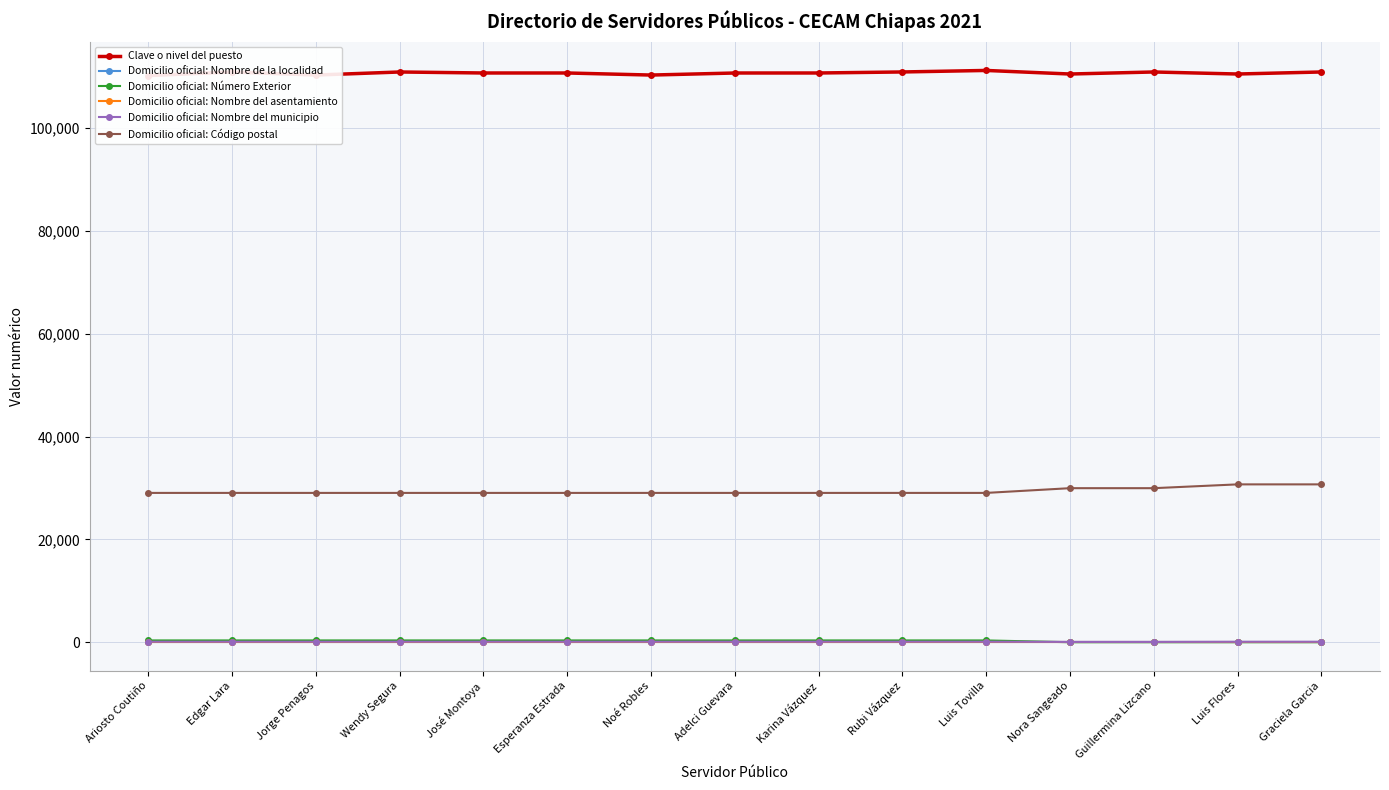

At which label is Domicilio oficial: Nombre del municipio closest to 83?

Luis Flores